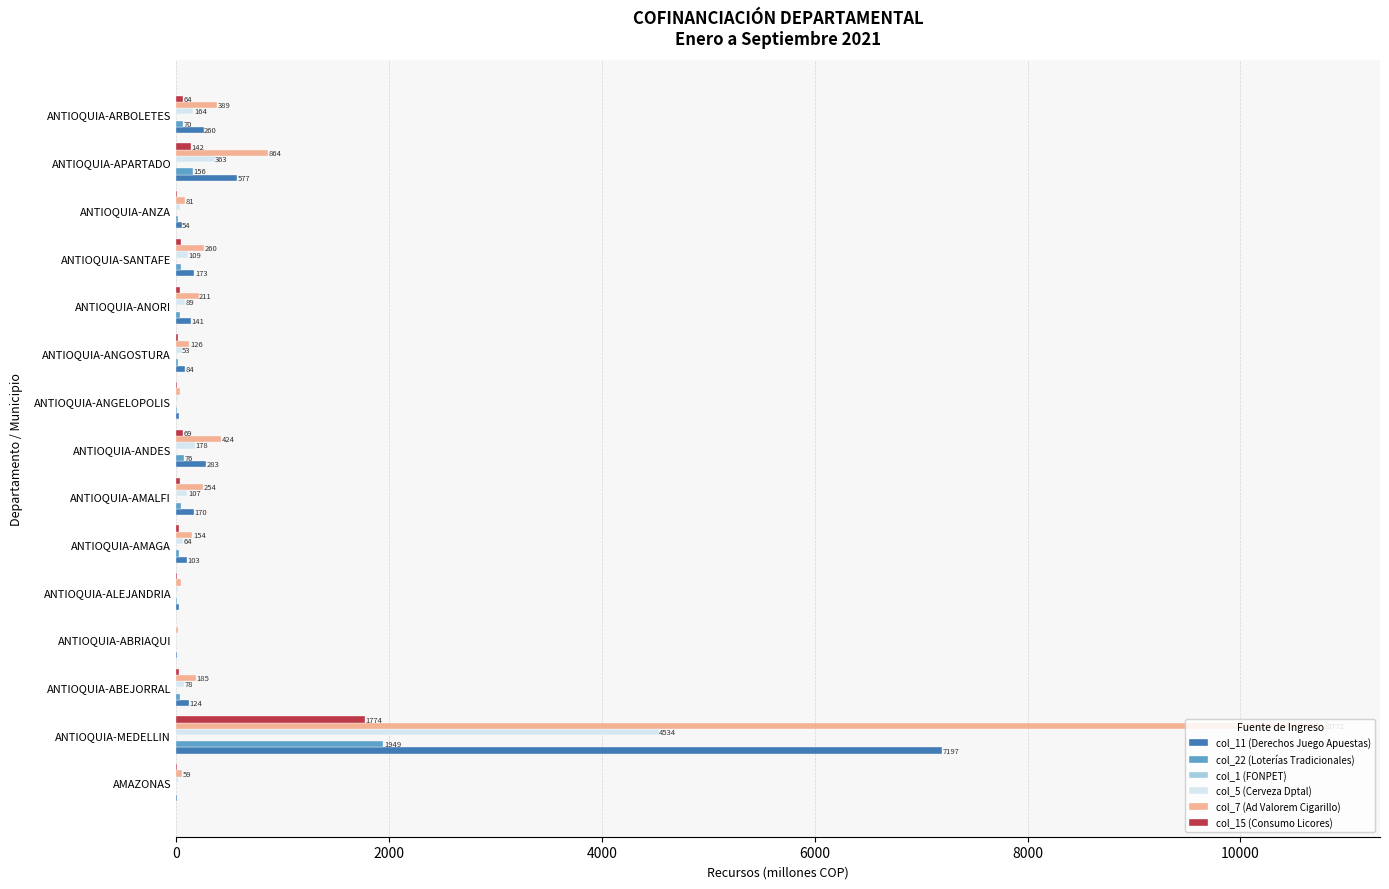

What value does the col_15 (Consumo Licores) series have at ANTIOQUIA-MEDELLIN?

1775.0